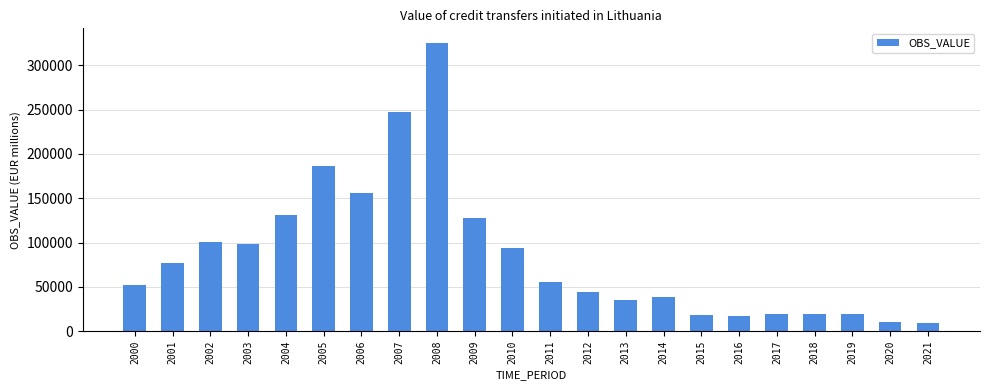

What is the maximum value shown in the chart?

325356.2